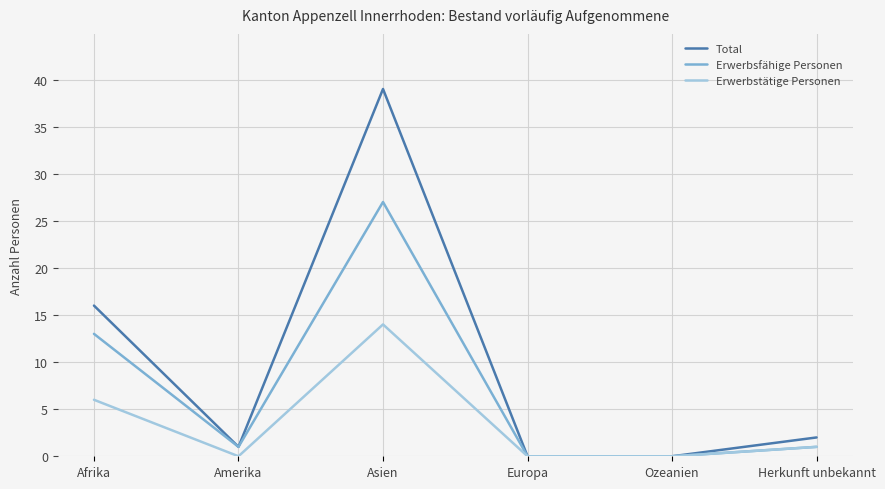

Rank the series by their average value, from highest to lowest.

Total, Erwerbsfähige Personen, Erwerbstätige Personen